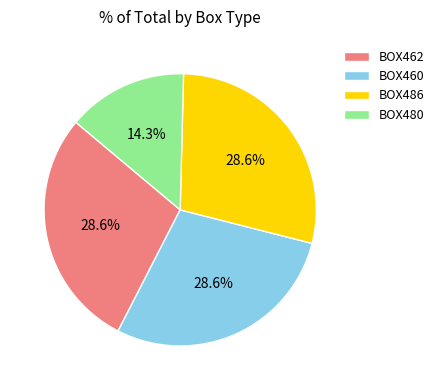

To the nearest percent, what is the difference between the largest and smallest slice percentages?

14%